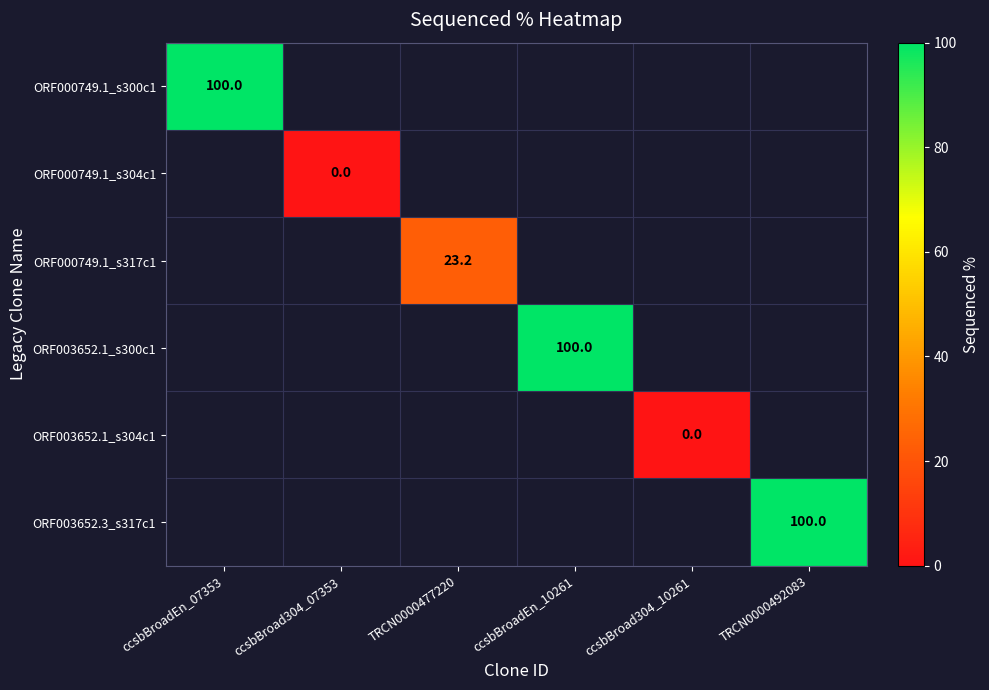

At how many categories does at least one series exceed 23?

4